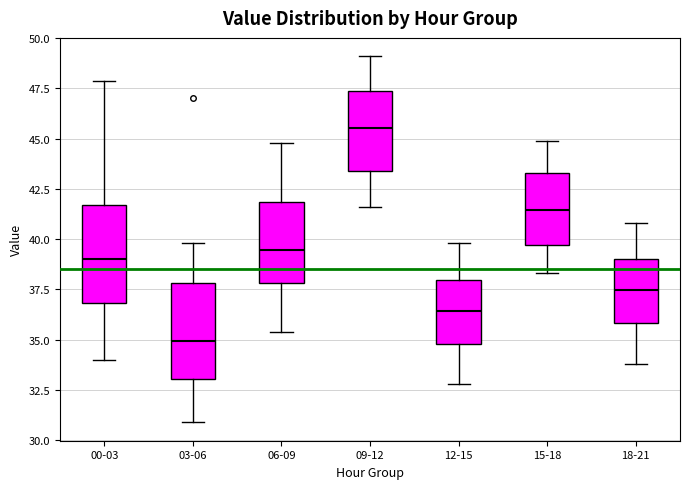

Where is the upper edge of the box for 15-18 on the y-axis? The values are not printed on the chart, so give them approximately, as read against the axis.

43.5